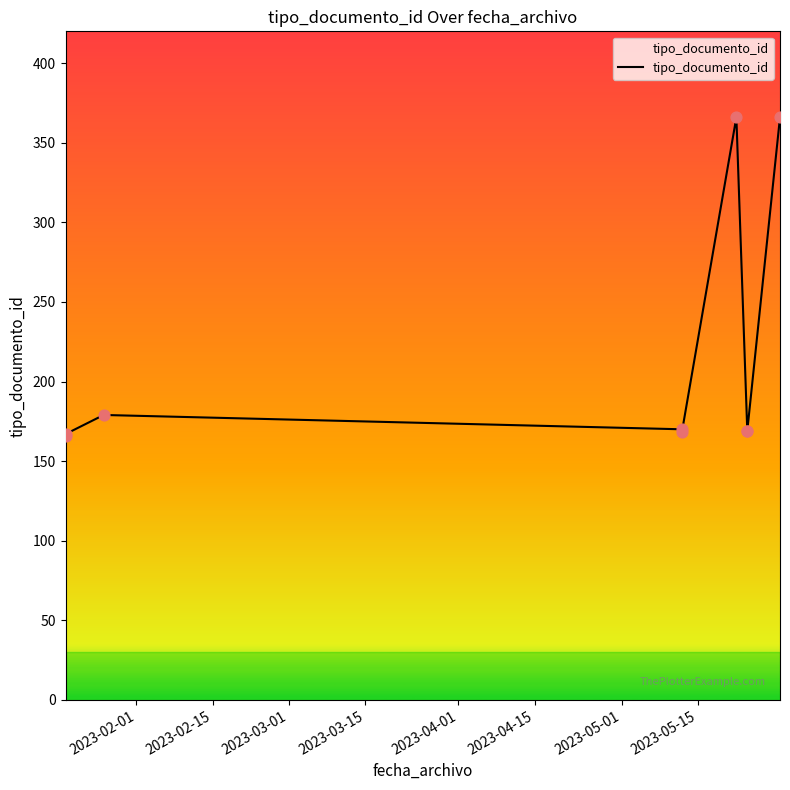

Approximately how many times larger is the value at 2023-02-15 compared to 2023-05-01?

1.0